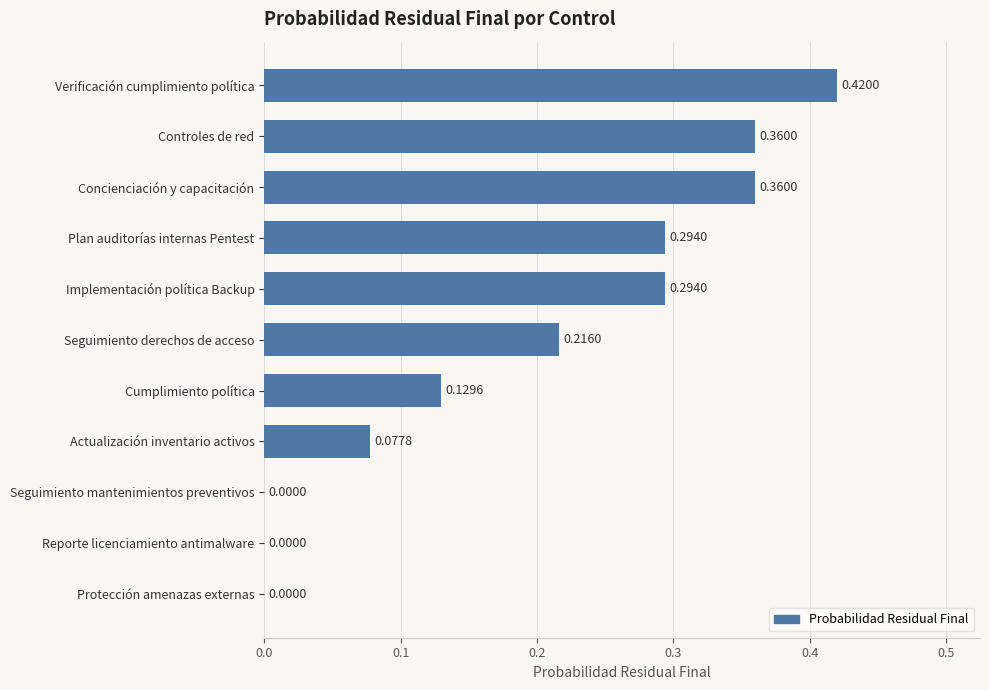

Between Actualización inventario activos and Verificación cumplimiento política, which is larger?

Verificación cumplimiento política